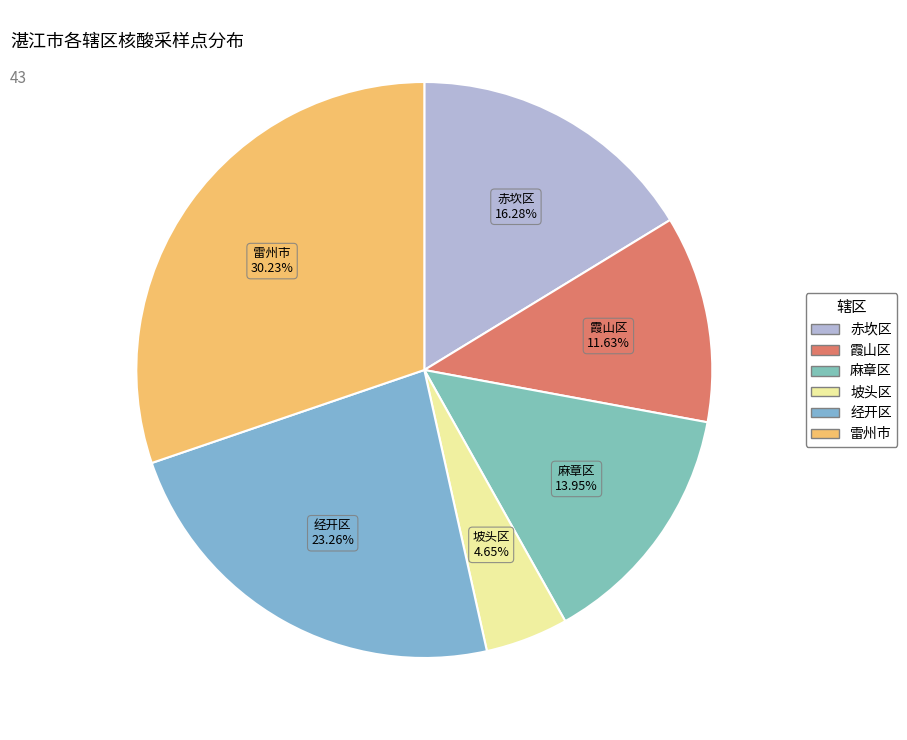

What is the largest slice in the pie chart?

雷州市